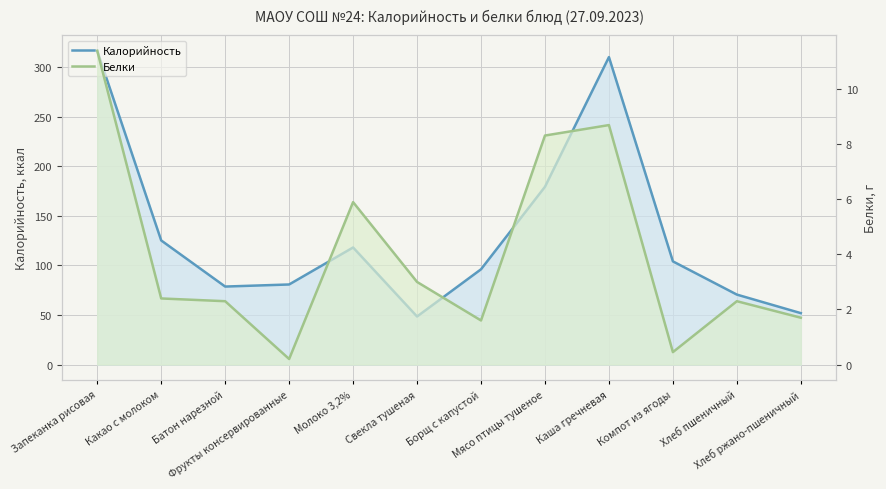

Which has a higher value, Компот из ягоды or Мясо птицы тушеное?

Мясо птицы тушеное